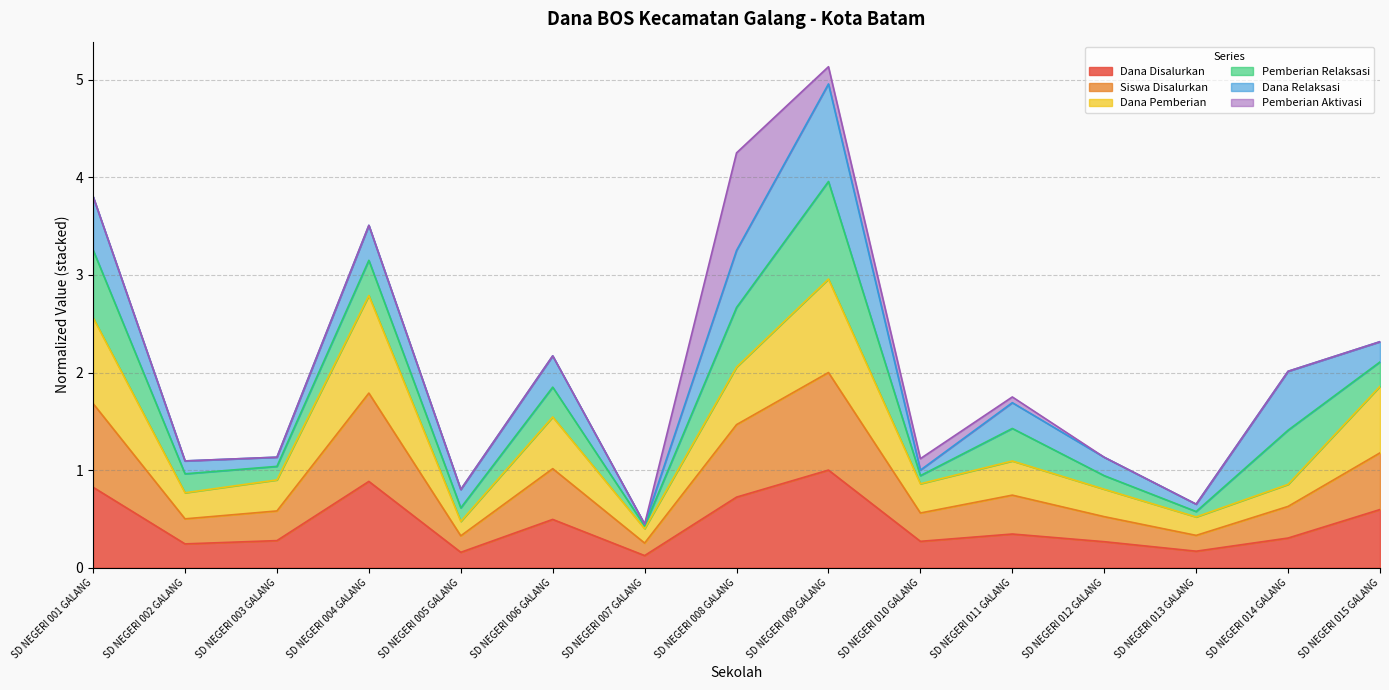

Which category has the highest value in the Dana Disalurkan series?

SD NEGERI 009 GALANG